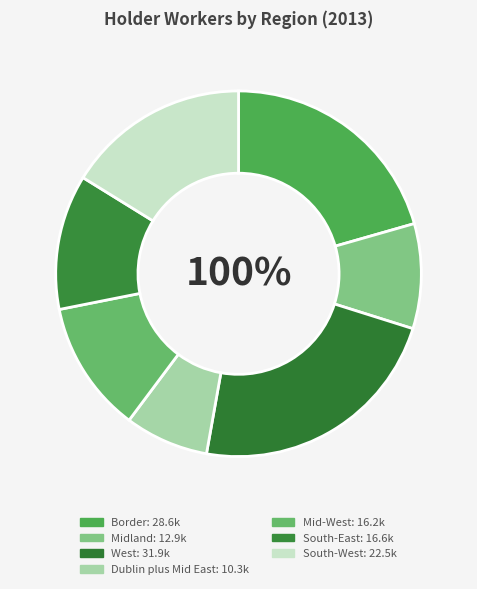

To the nearest percent, what is the difference between the West and South-East slice percentages?

11%